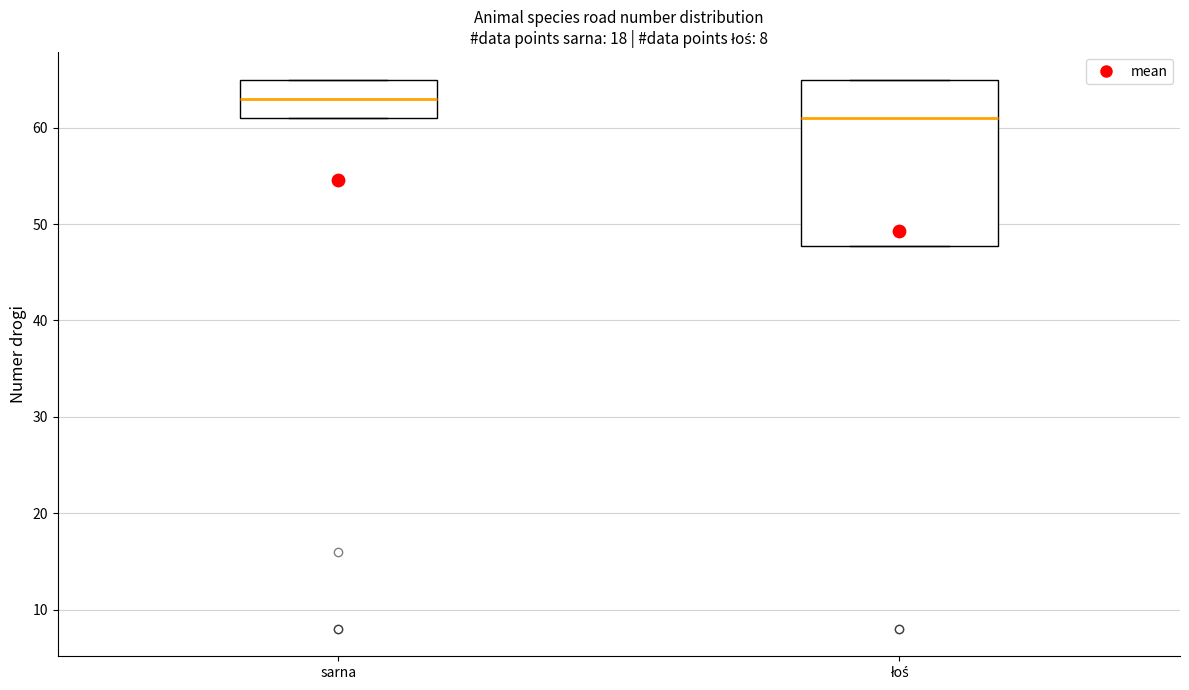

Where is the lower edge of the box for sarna on the y-axis? The values are not printed on the chart, so give them approximately, as read against the axis.

61